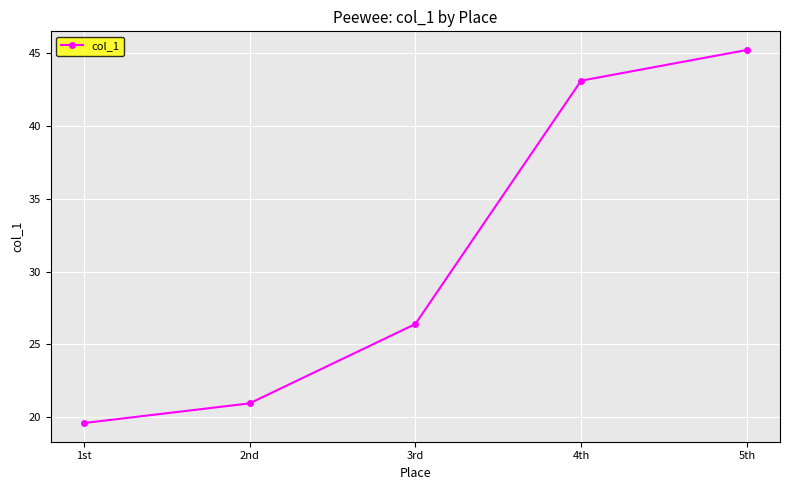

What is the change in value from 4th to 5th?

+2.1